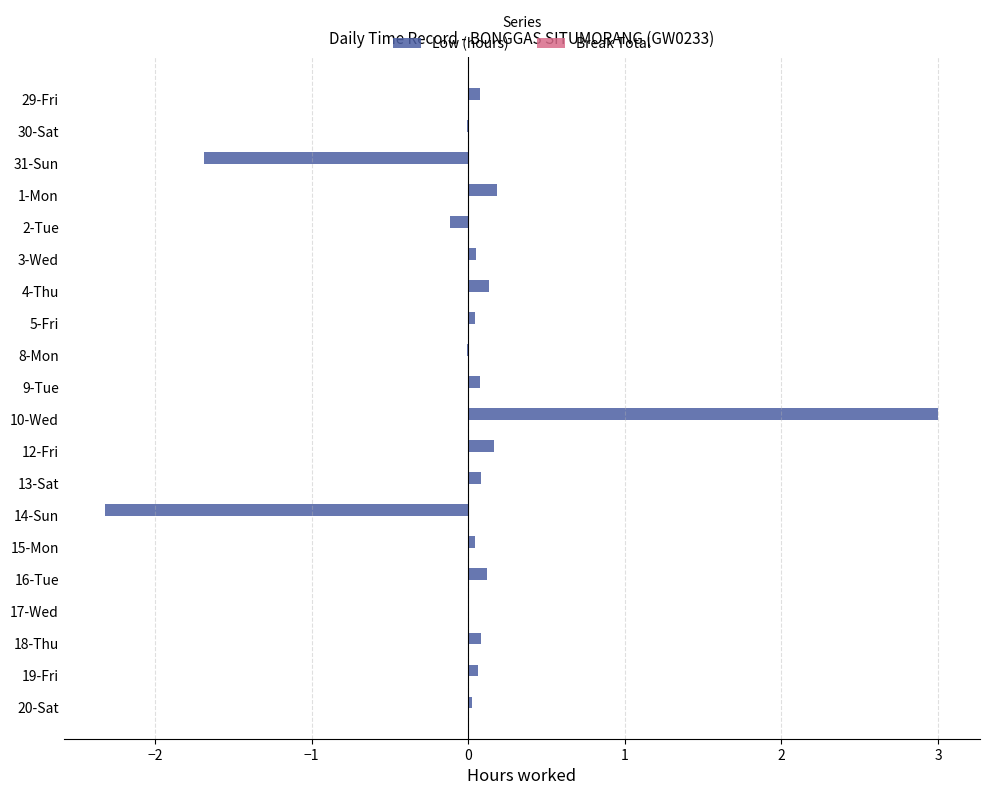

The value at 30-Sat is -0.0. True or false?

True